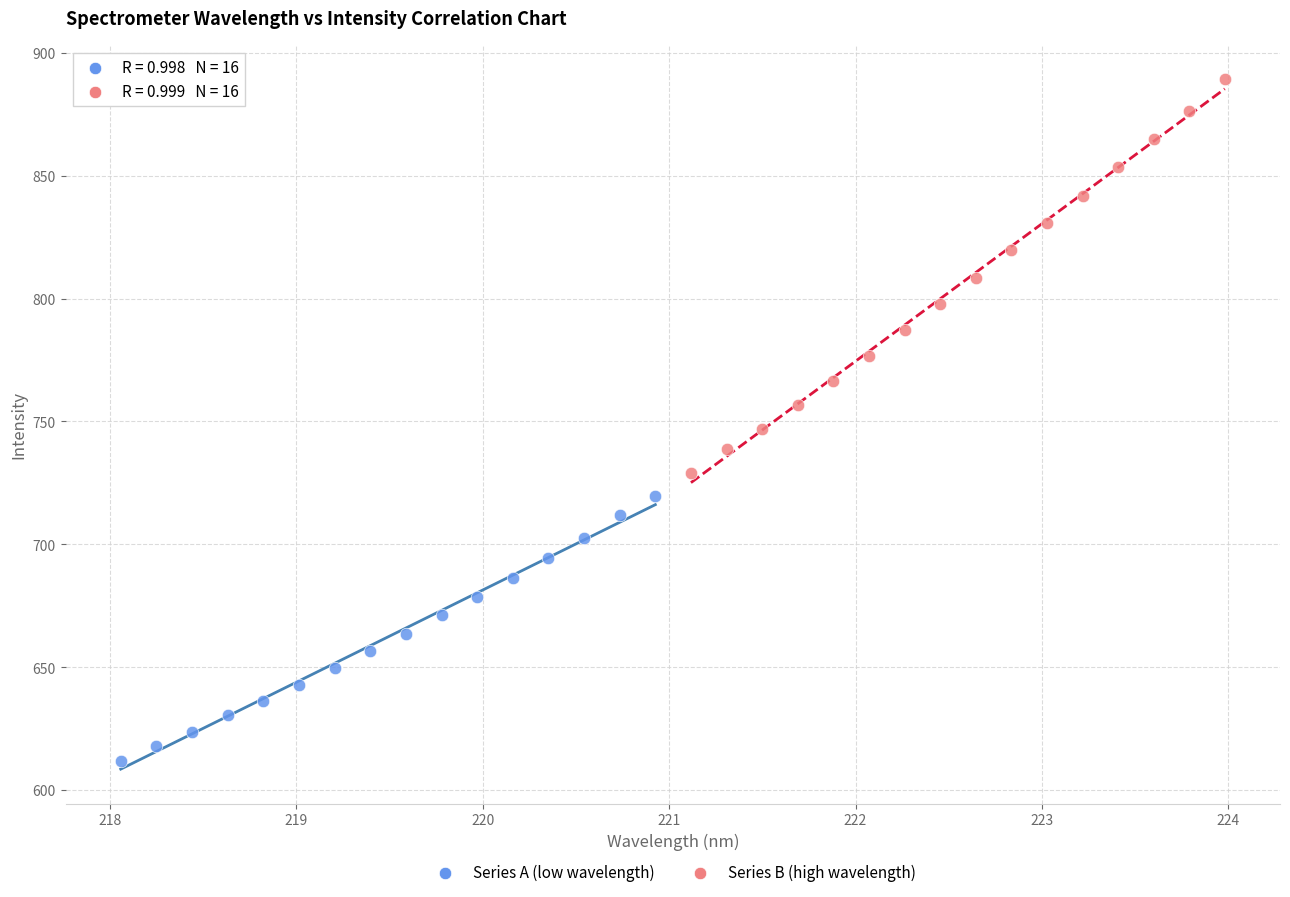

Which series has the largest Y range (max minus min)?

Series B (high wavelength)